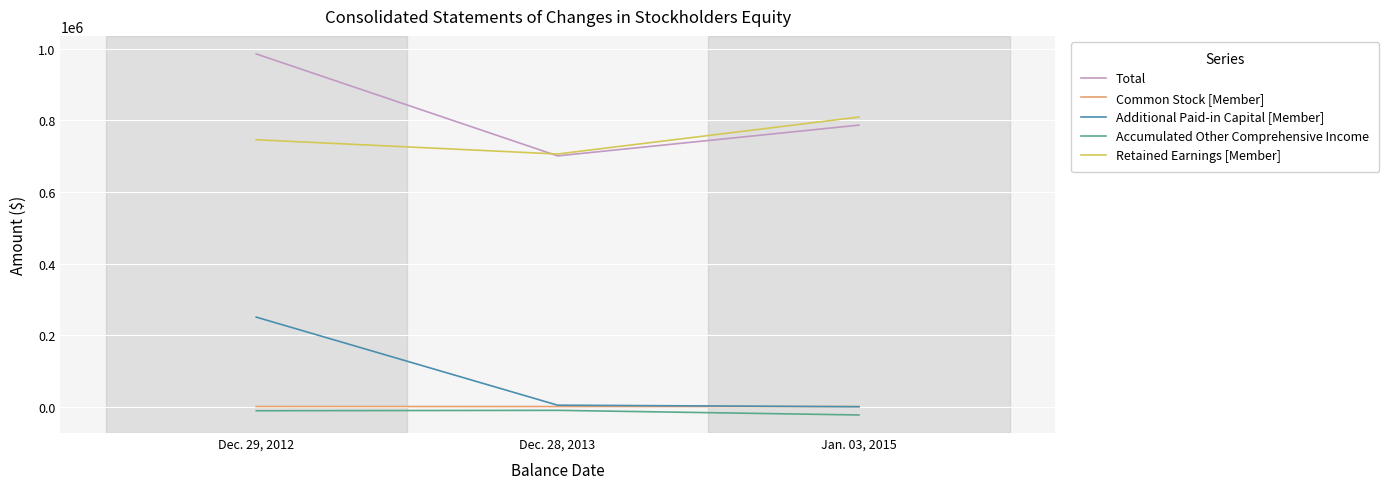

How many Common Stock [Member] values are between 527 and 591?

3